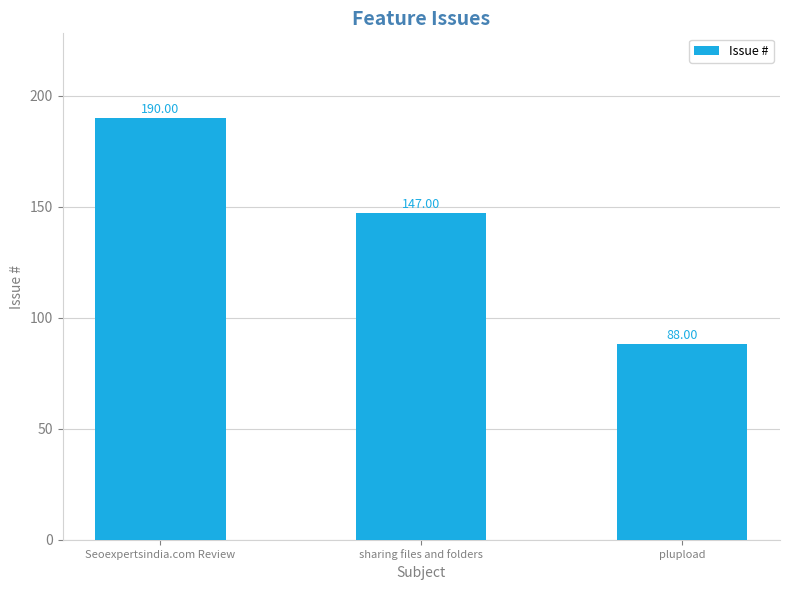

At which label does the data first exceed 147?

Seoexpertsindia.com Review